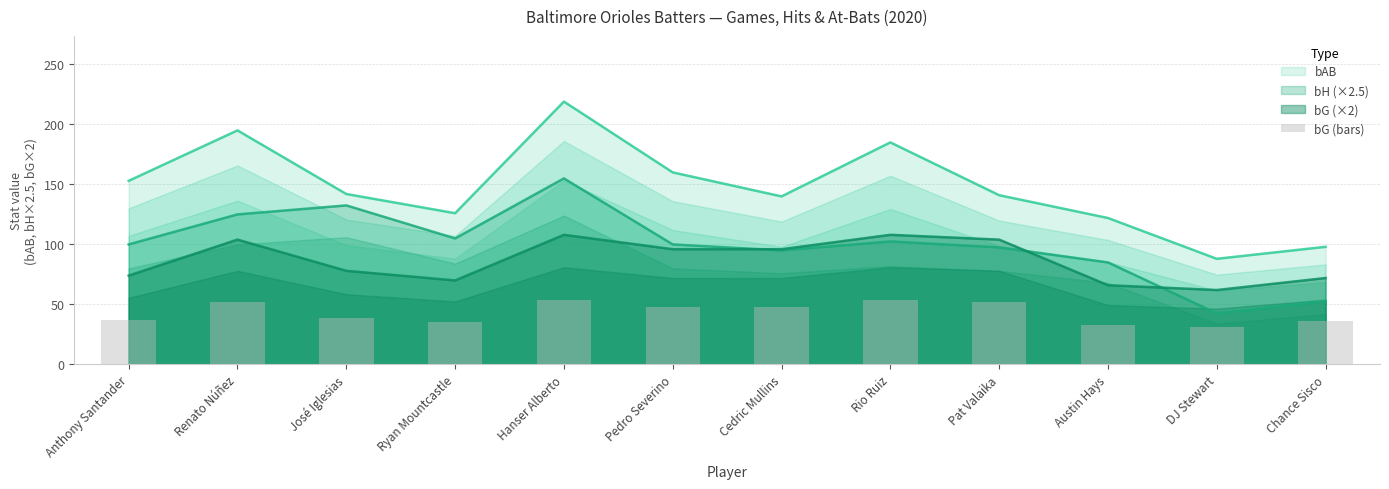

Where is the data nearest to the value 42?

José Iglesias